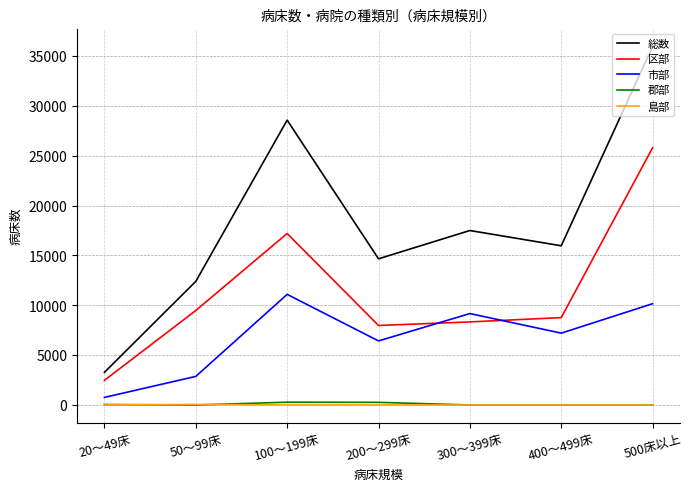

Rank the categories by 市部 value from lowest to highest.

20～49床, 50～99床, 200～299床, 400～499床, 300～399床, 500床以上, 100～199床